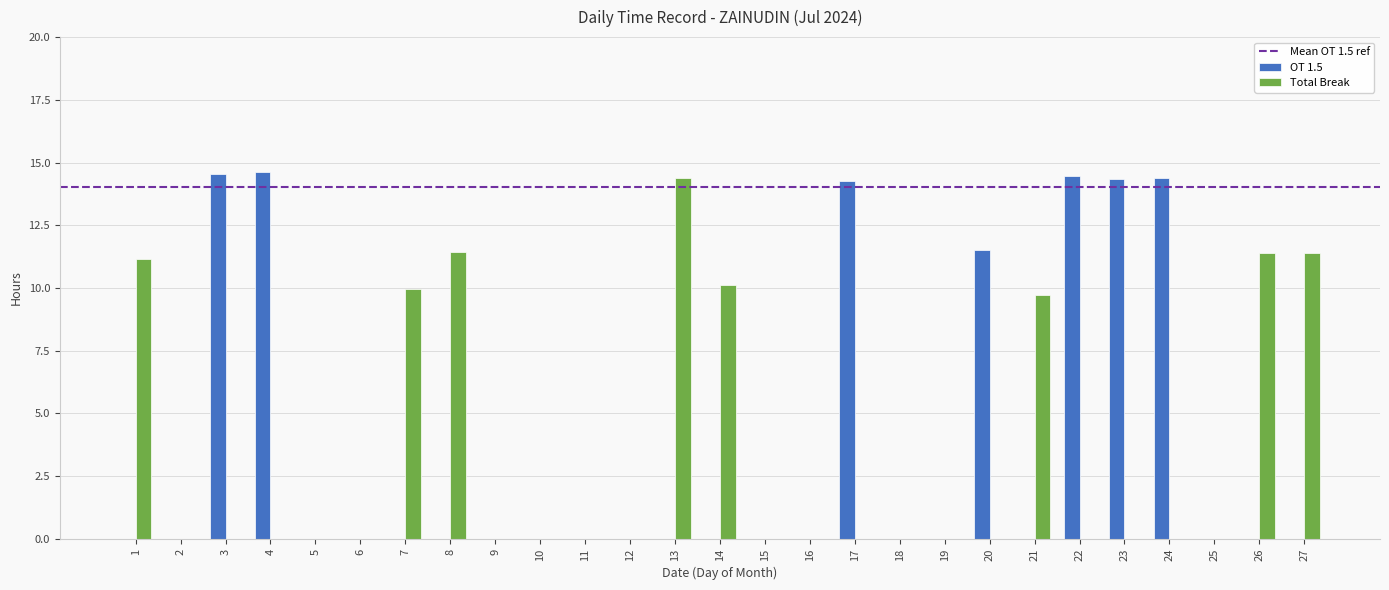

What is the average value of the Total Break series?

3.3